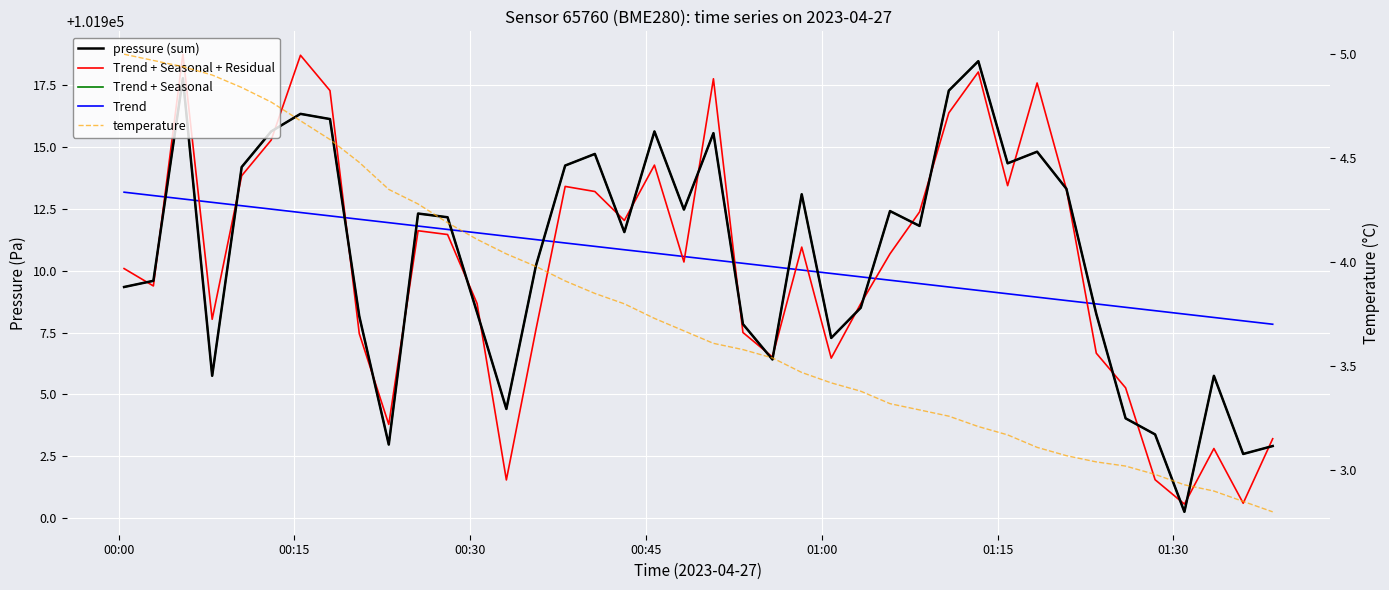

True or false: temperature has more than 0 points higher than both neighbors.

False